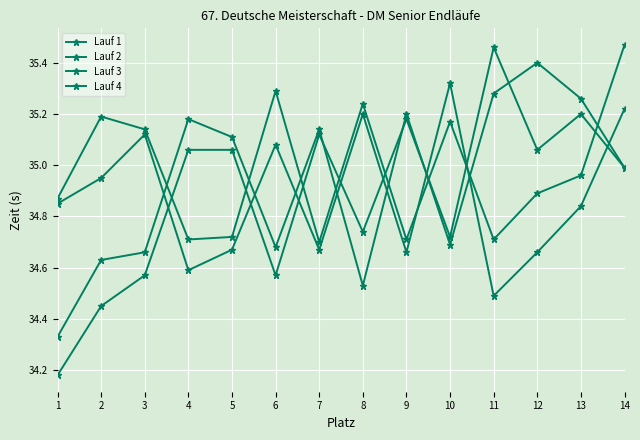

Which has a higher value, 6 or 7?

7